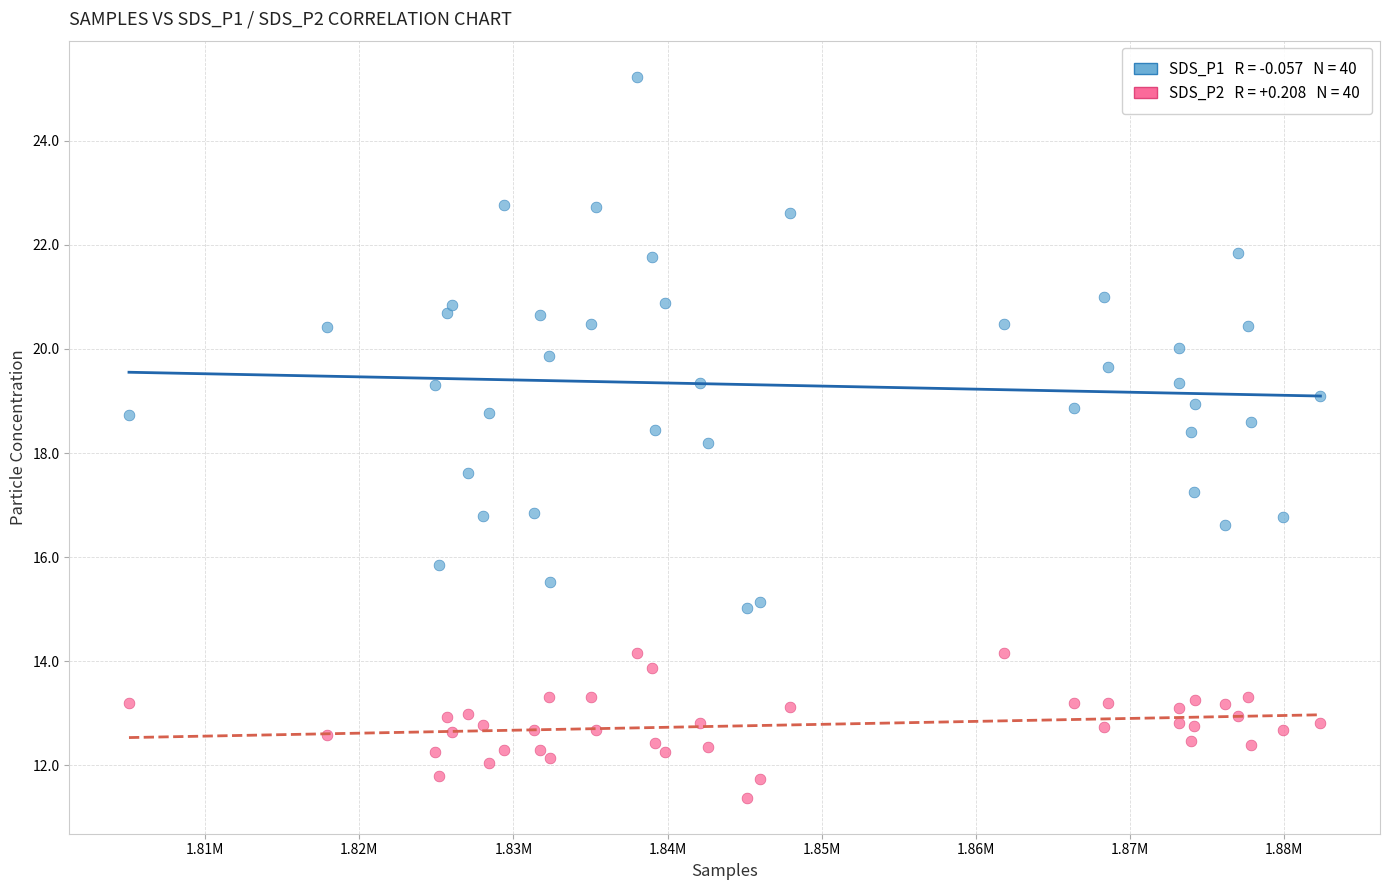

Across all series, what Y value is closest to 18?

18.2